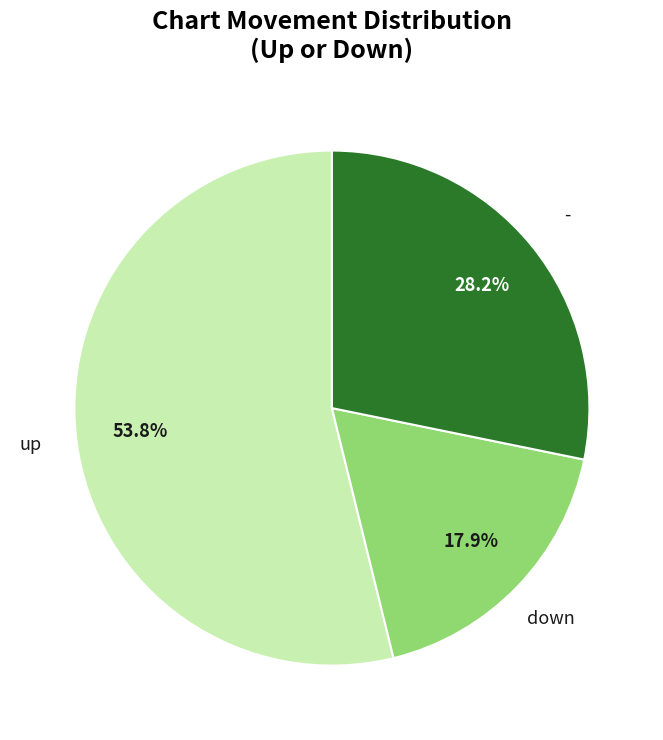

To the nearest percent, what is the average slice percentage?

33%